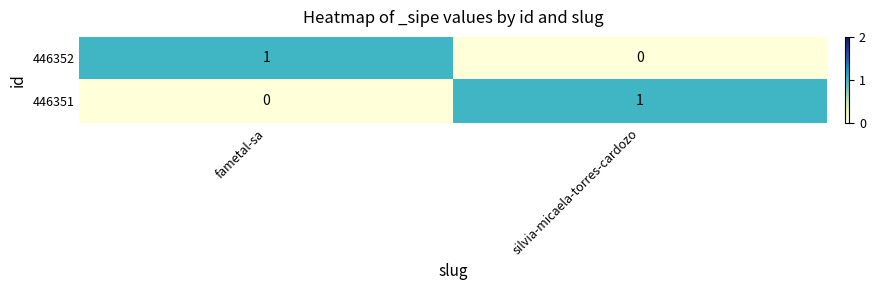

How many categories are shown in the chart?

2